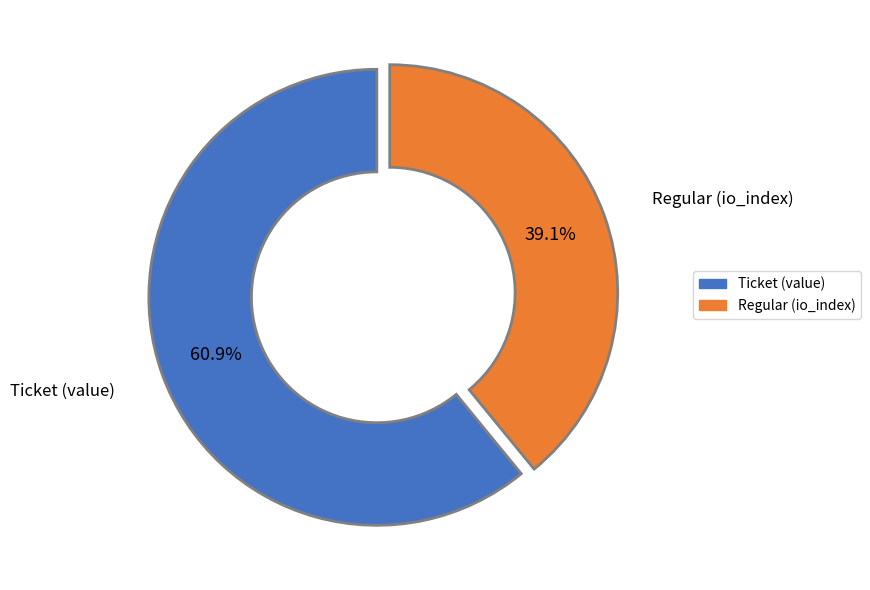

Between Regular (io_index) and Ticket (value), which is larger?

Ticket (value)